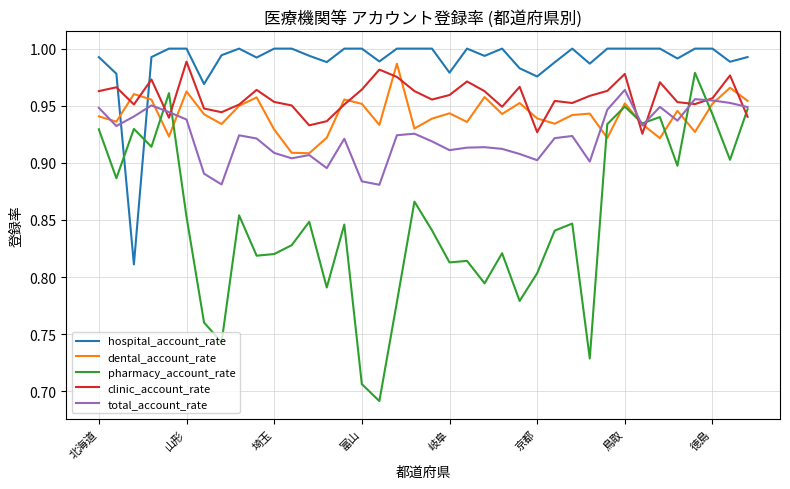

True or false: pharmacy_account_rate and clinic_account_rate intersect in this chart.

True